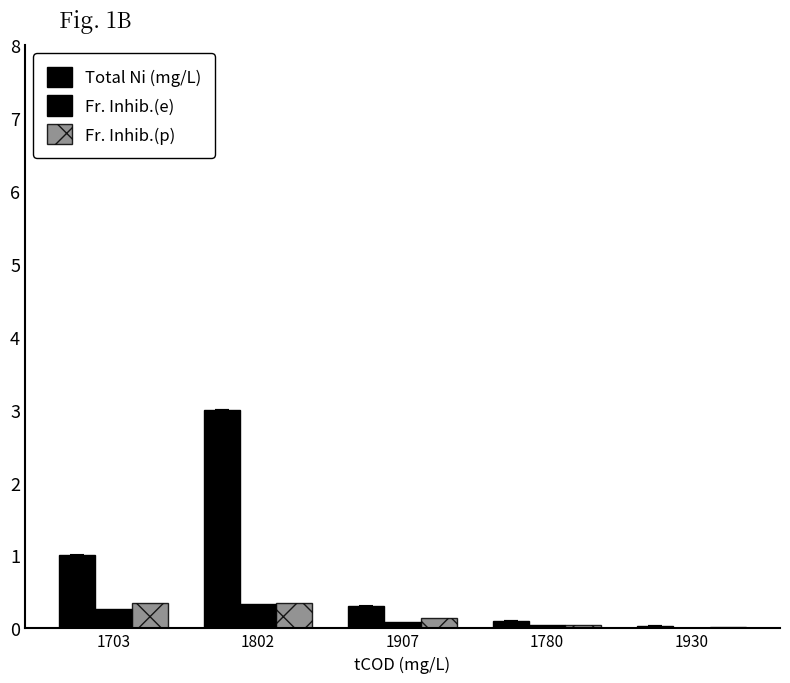

Are the bars horizontal?

No